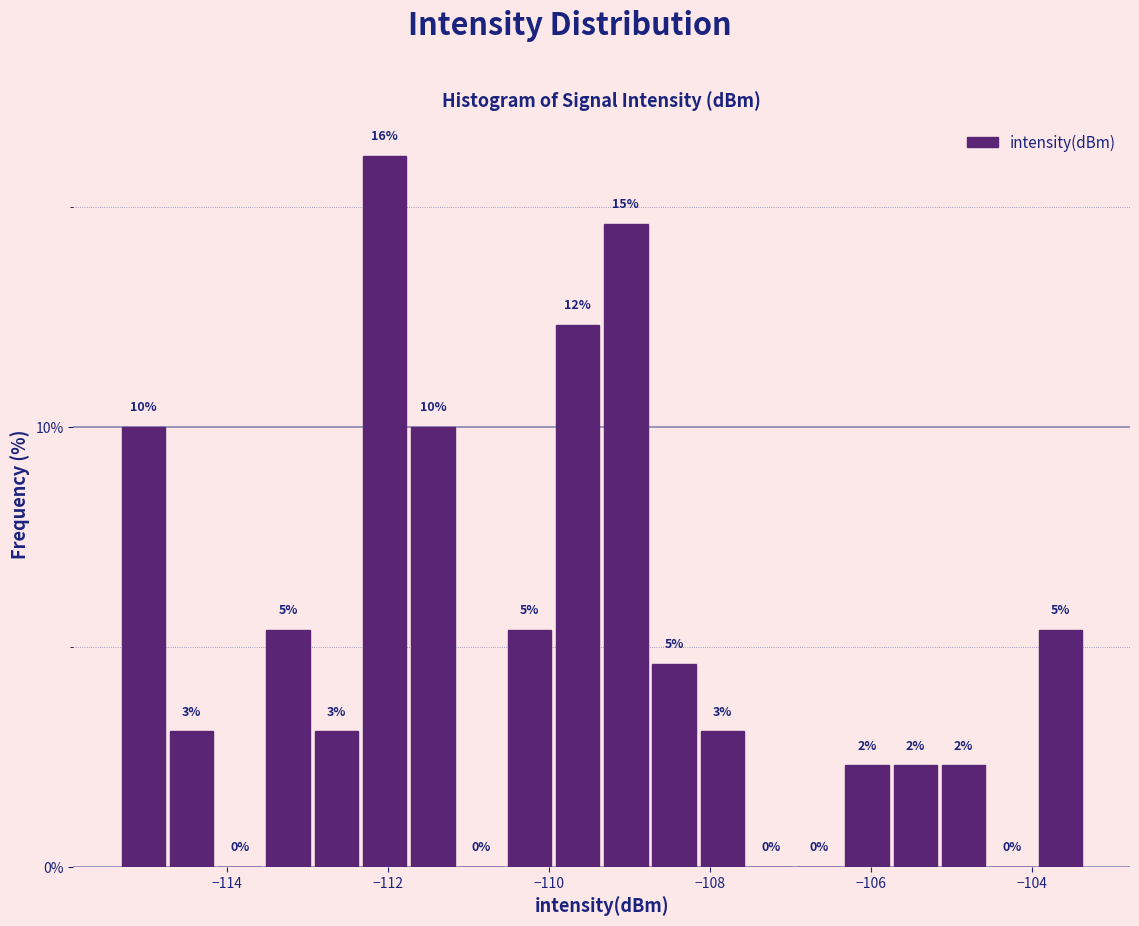

Read against the x-axis, roughly where is the centre of the tallest bar?

-112.0